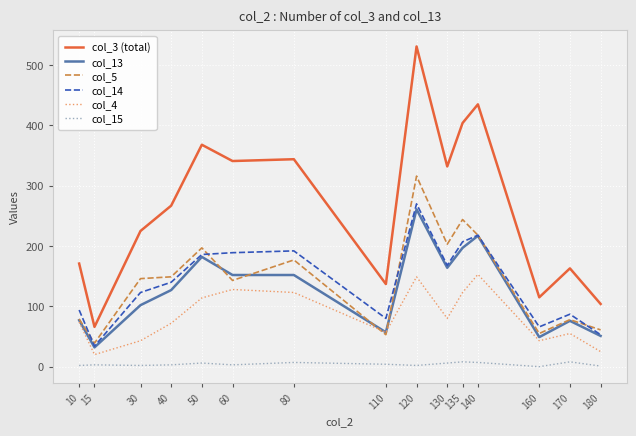

How many lines are shown in the chart?

6